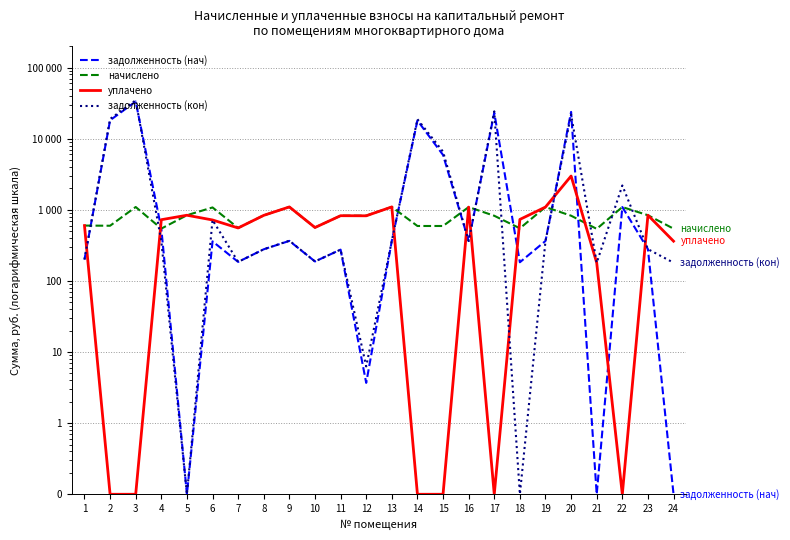

True or false: начислено and уплачено cross at least once.

True